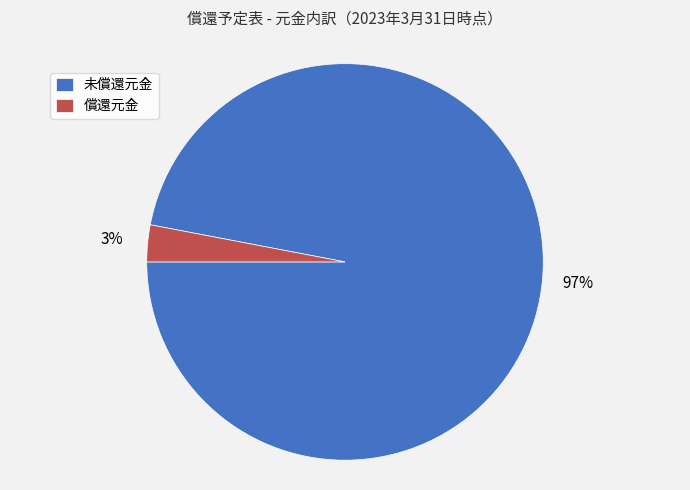

Combined, do 償還元金 and 未償還元金 account for over 50%?

Yes